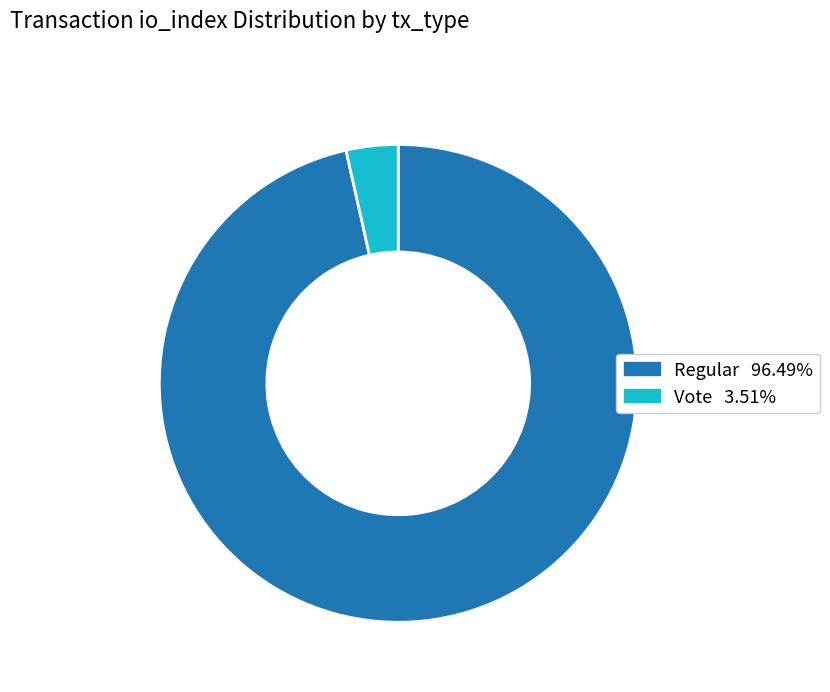

Is there any slice that represents more than half of the pie?

Yes